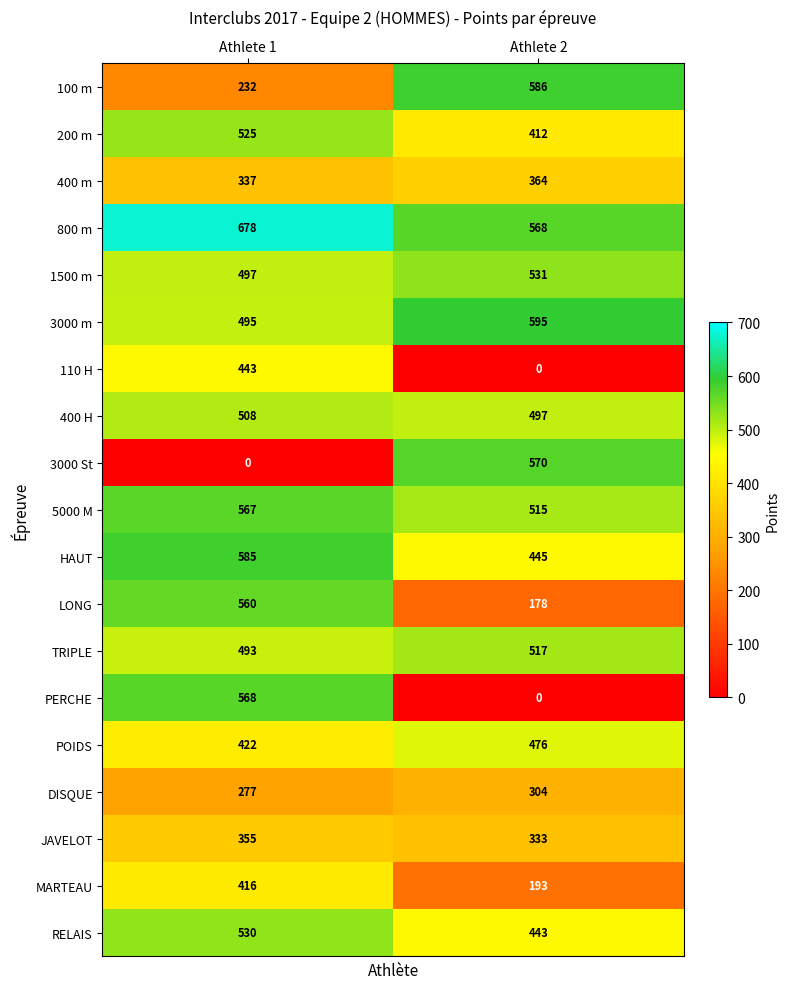

Between Athlete 1 and Athlete 2, which series saw the biggest shift?

3000 St